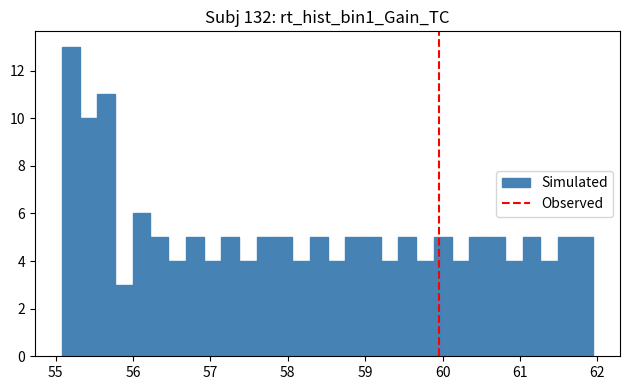

Read against the x-axis, roughly where is the centre of the tallest bar?

55.2